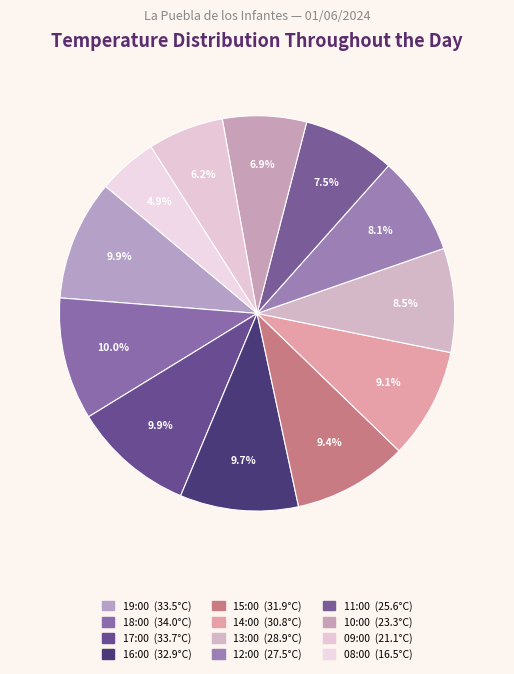

How many segments does this pie chart have?

12